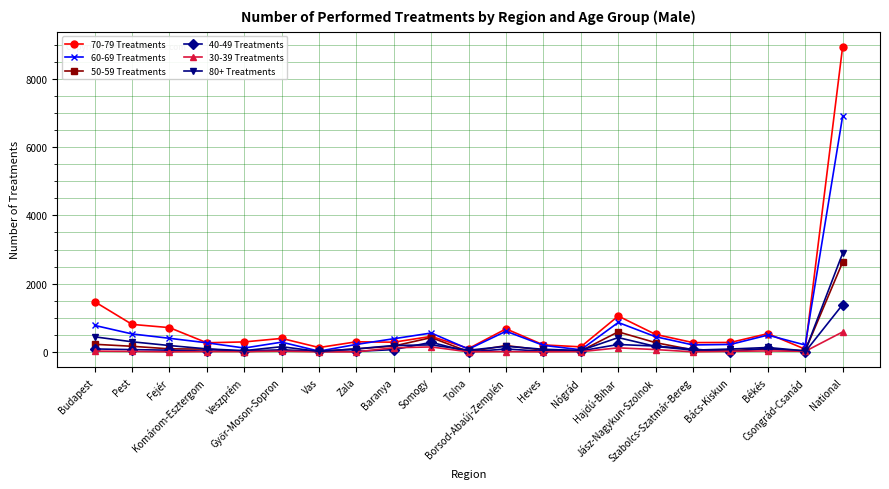

What is the sum of the 40-49 Treatments values at Nógrád and Zala?

43.0